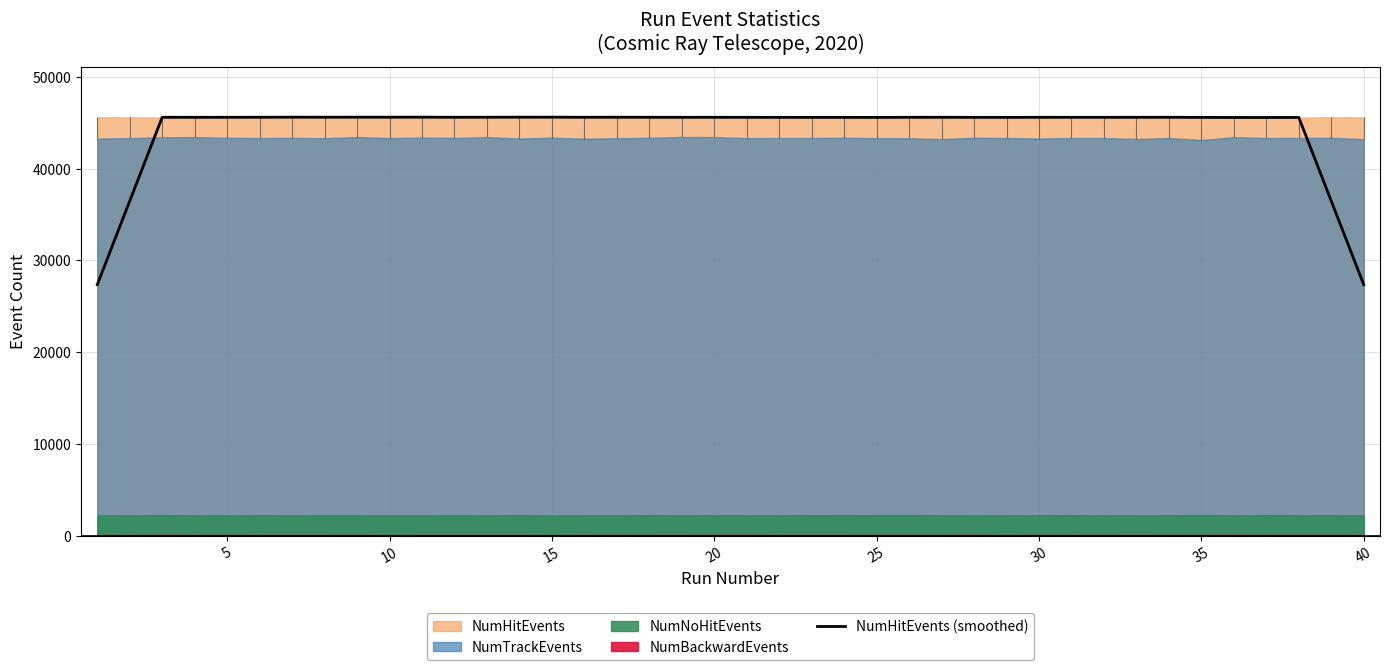

At which category does the chart reach its peak across all series?

10